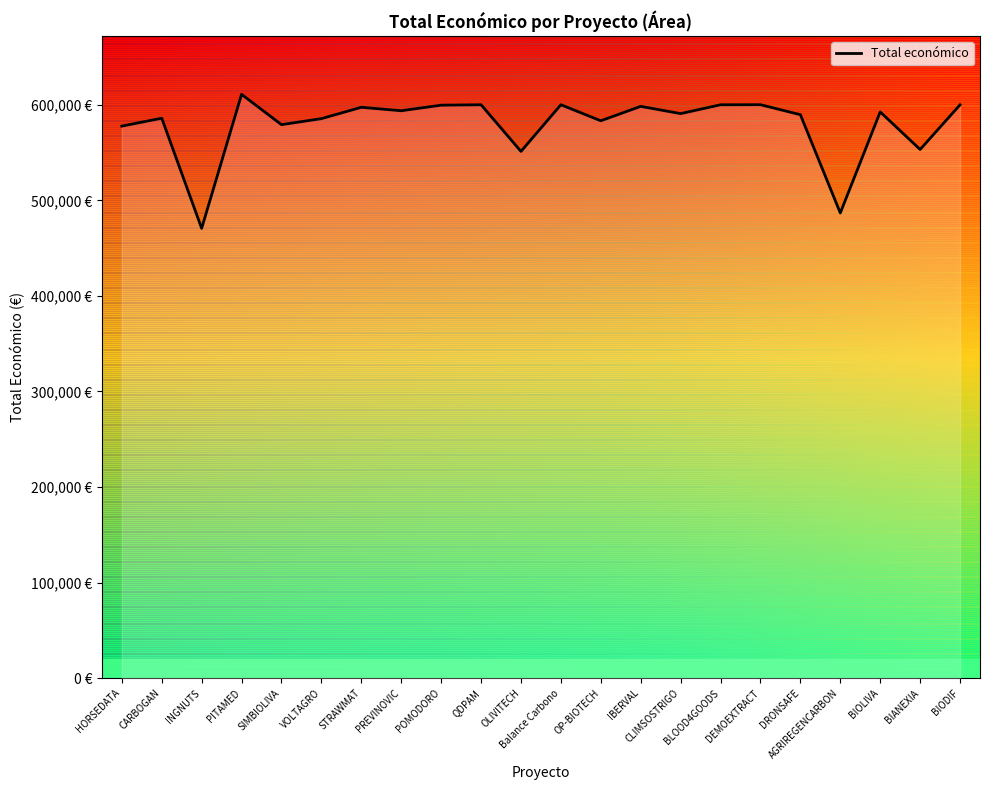

Does the chart have visible grid lines?

No